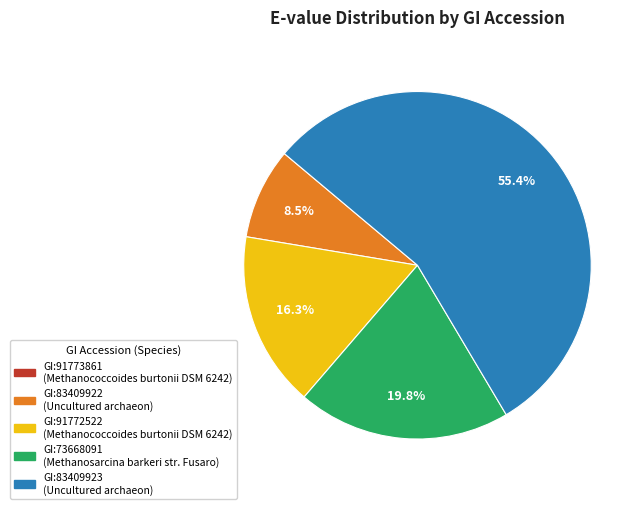

What percentage is NOT represented by GI:83409923?

44.6%